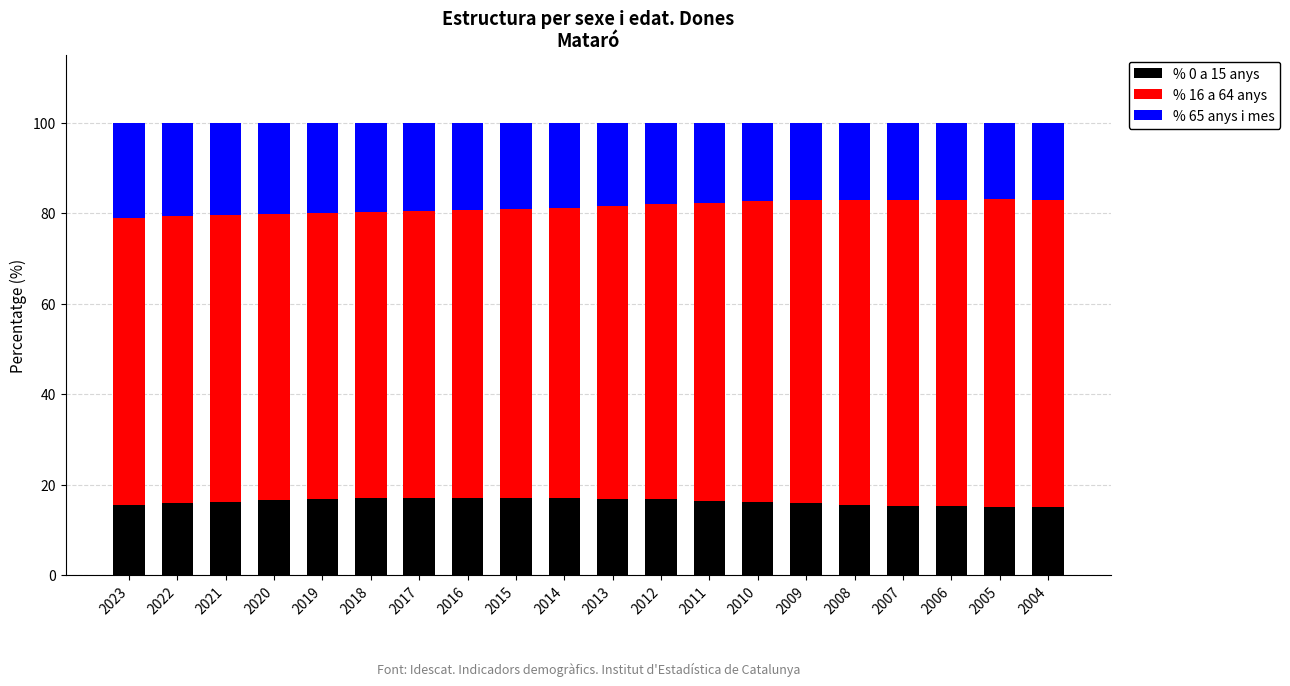

What are all the series names shown in the legend?

% 0 a 15 anys, % 16 a 64 anys, % 65 anys i mes